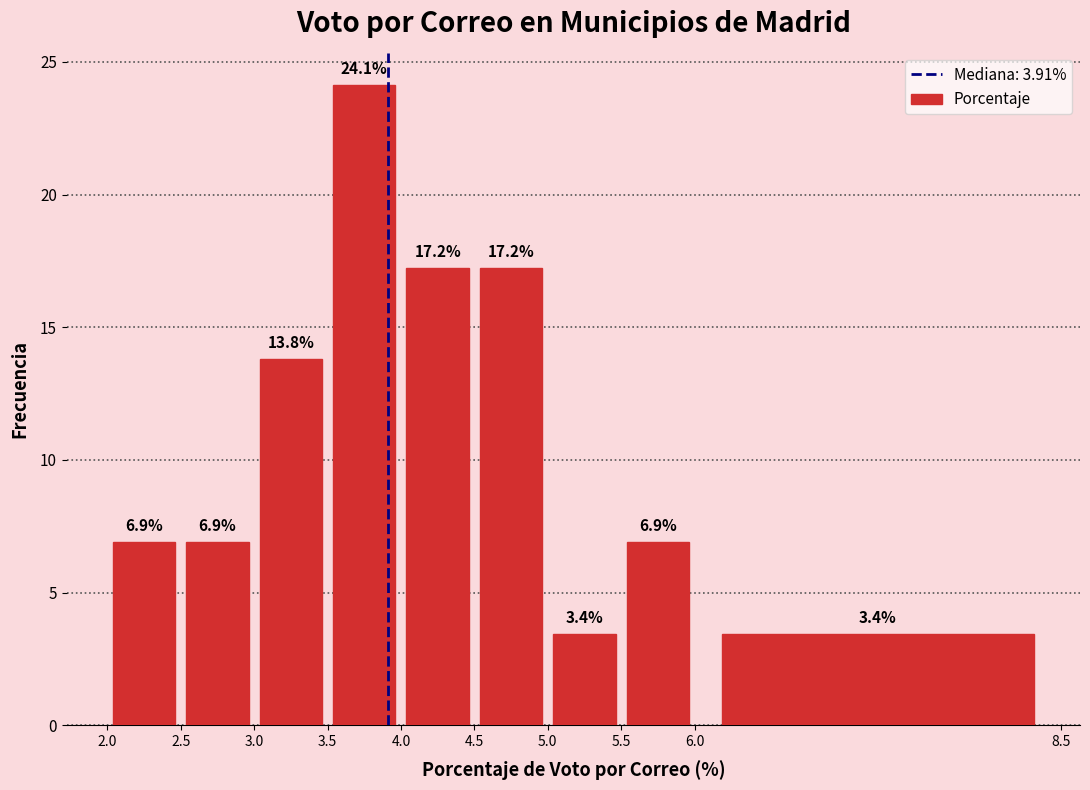

Reading left to right, list every bar in this chart as the range it spans on the x-axis followed by its height.

2.0 to 2.5: 6.9
2.5 to 3.0: 6.9
3.0 to 3.5: 13.8
3.5 to 4.0: 24.1
4.0 to 4.5: 17.2
4.5 to 5.0: 17.2
5.0 to 5.5: 3.4
5.5 to 6.0: 6.9
6.0 to 8.5: 3.4